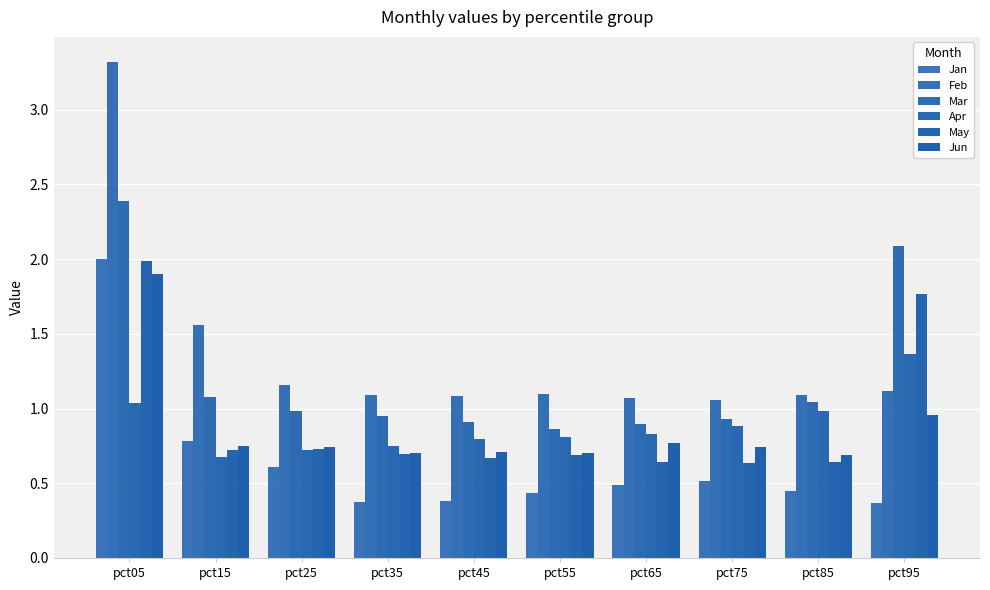

Which label corresponds to the smallest value in the chart?

pct95